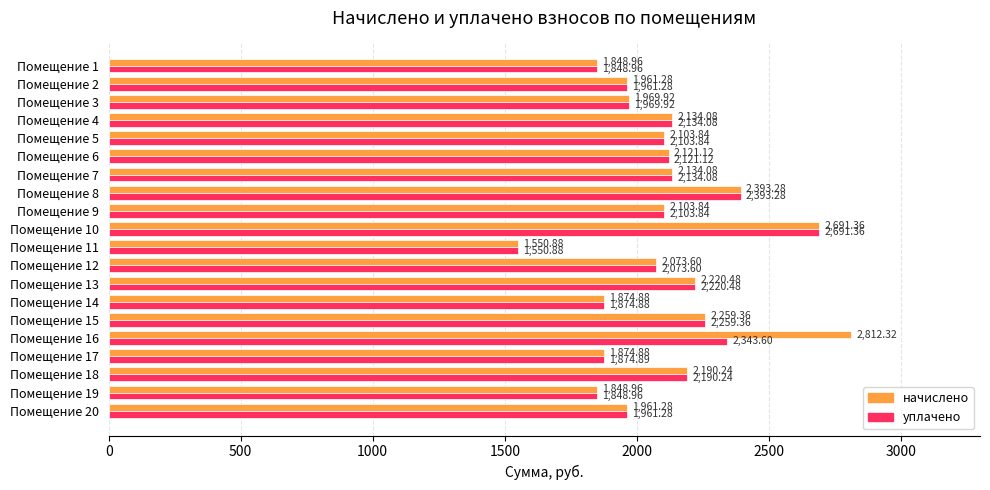

What is the greatest value displayed?

2812.3